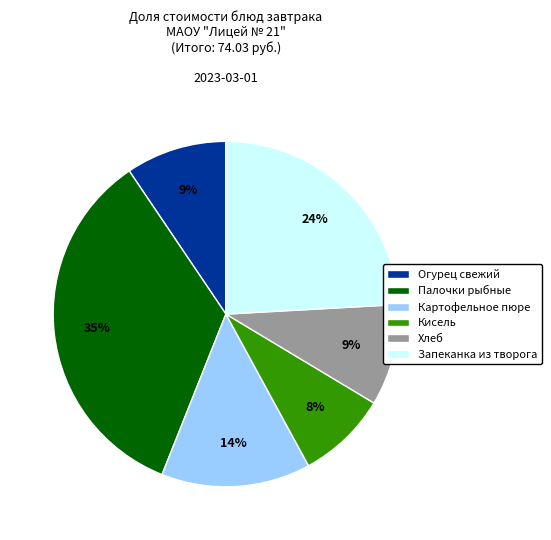

Count the number of slices in the pie.

6